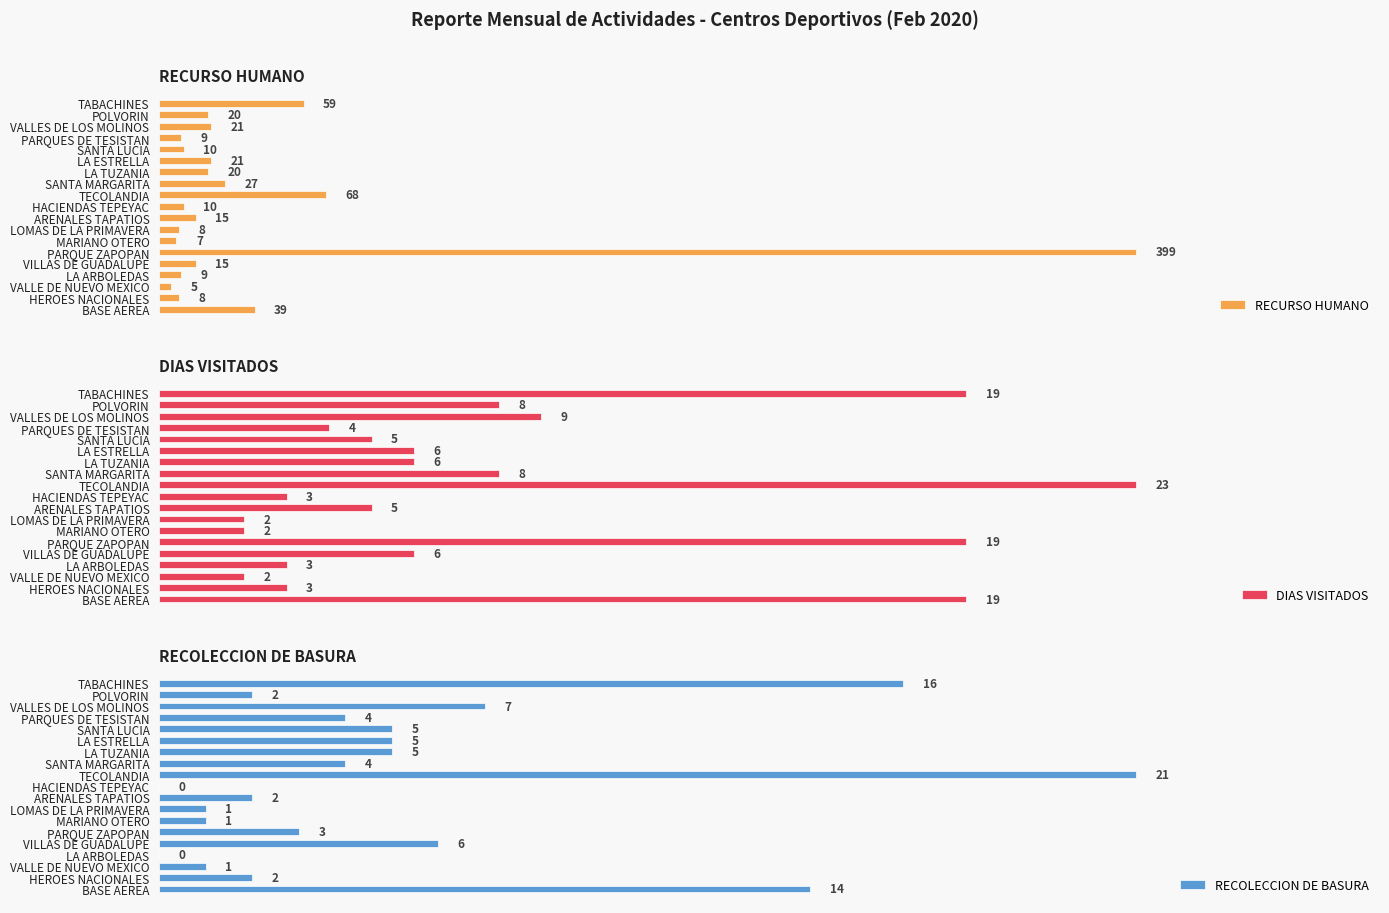

At which label is DIAS VISITADOS closest to 12?

VALLES DE LOS MOLINOS